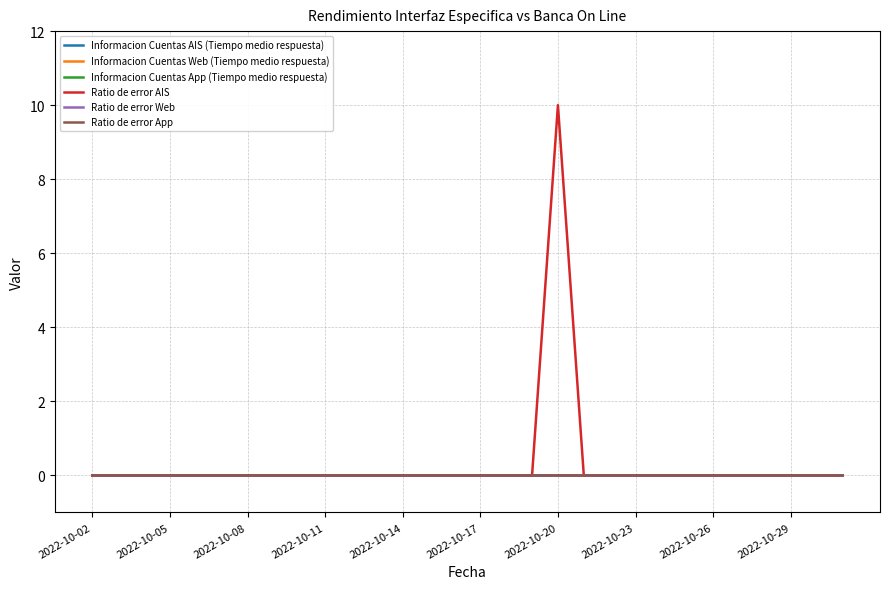

True or false: Informacion Cuentas AIS (Tiempo medio respuesta) and Ratio de error Web intersect in this chart.

False